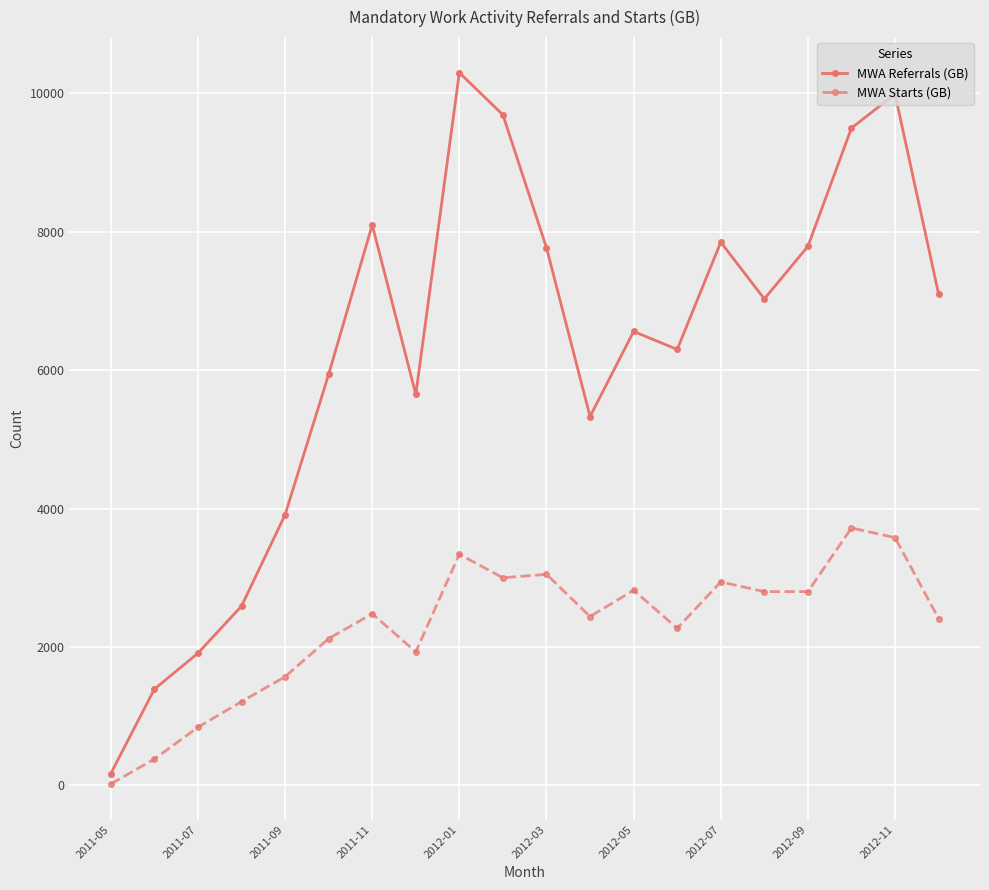

At how many categories does at least one series exceed 8769?

4